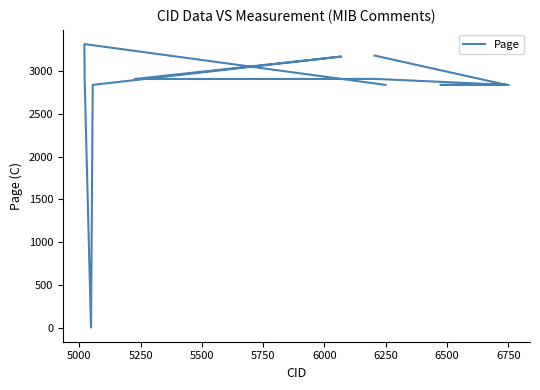

How many interior local peaks (higher than both neighbors) does the data have?

3